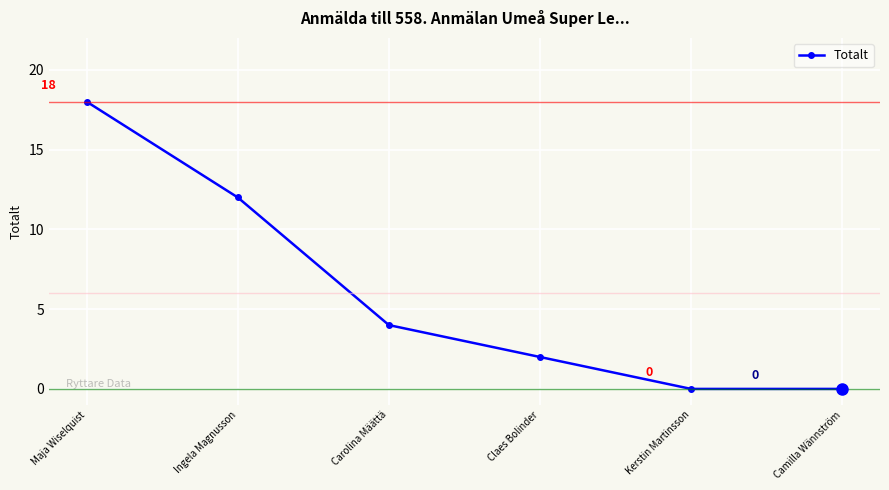

Reading left to right, what are all the values shown in this chart?

18	12	4	2	0	0